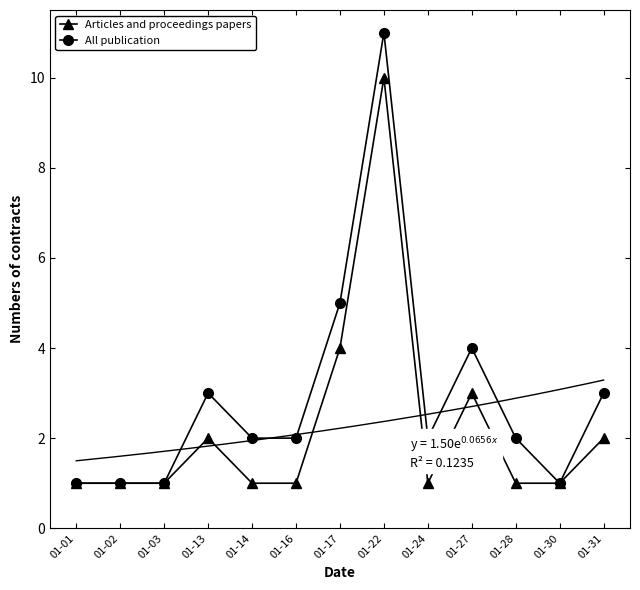

What is the sum of all All publication values?

38